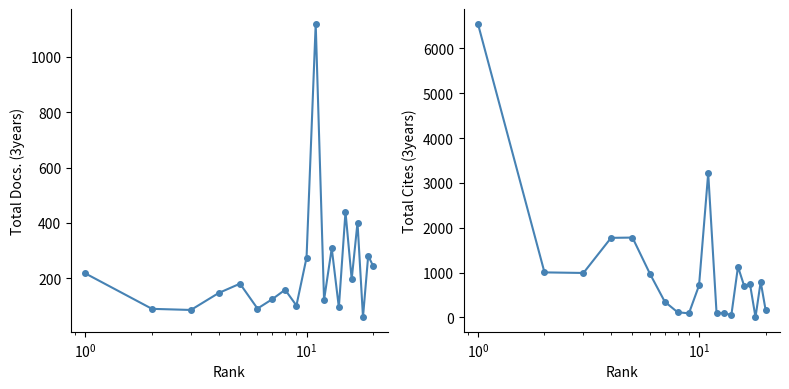

What is the minimum value shown in the chart?

6